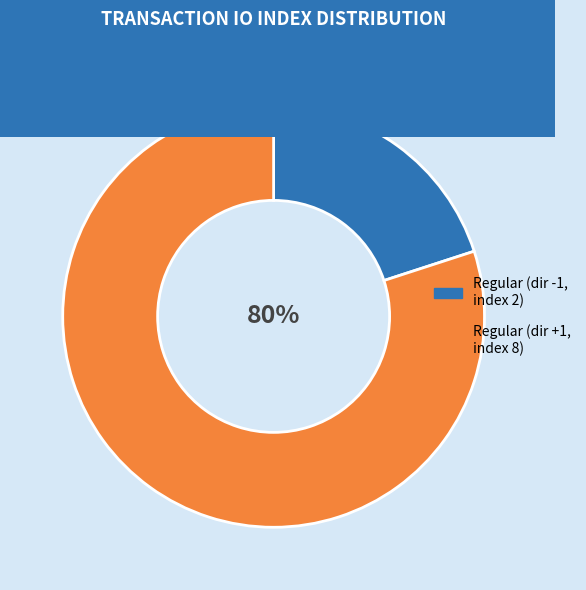

To the nearest percent, what is the combined percentage of Regular (dir +1, index 8) and Regular (dir -1, index 2)?

100%